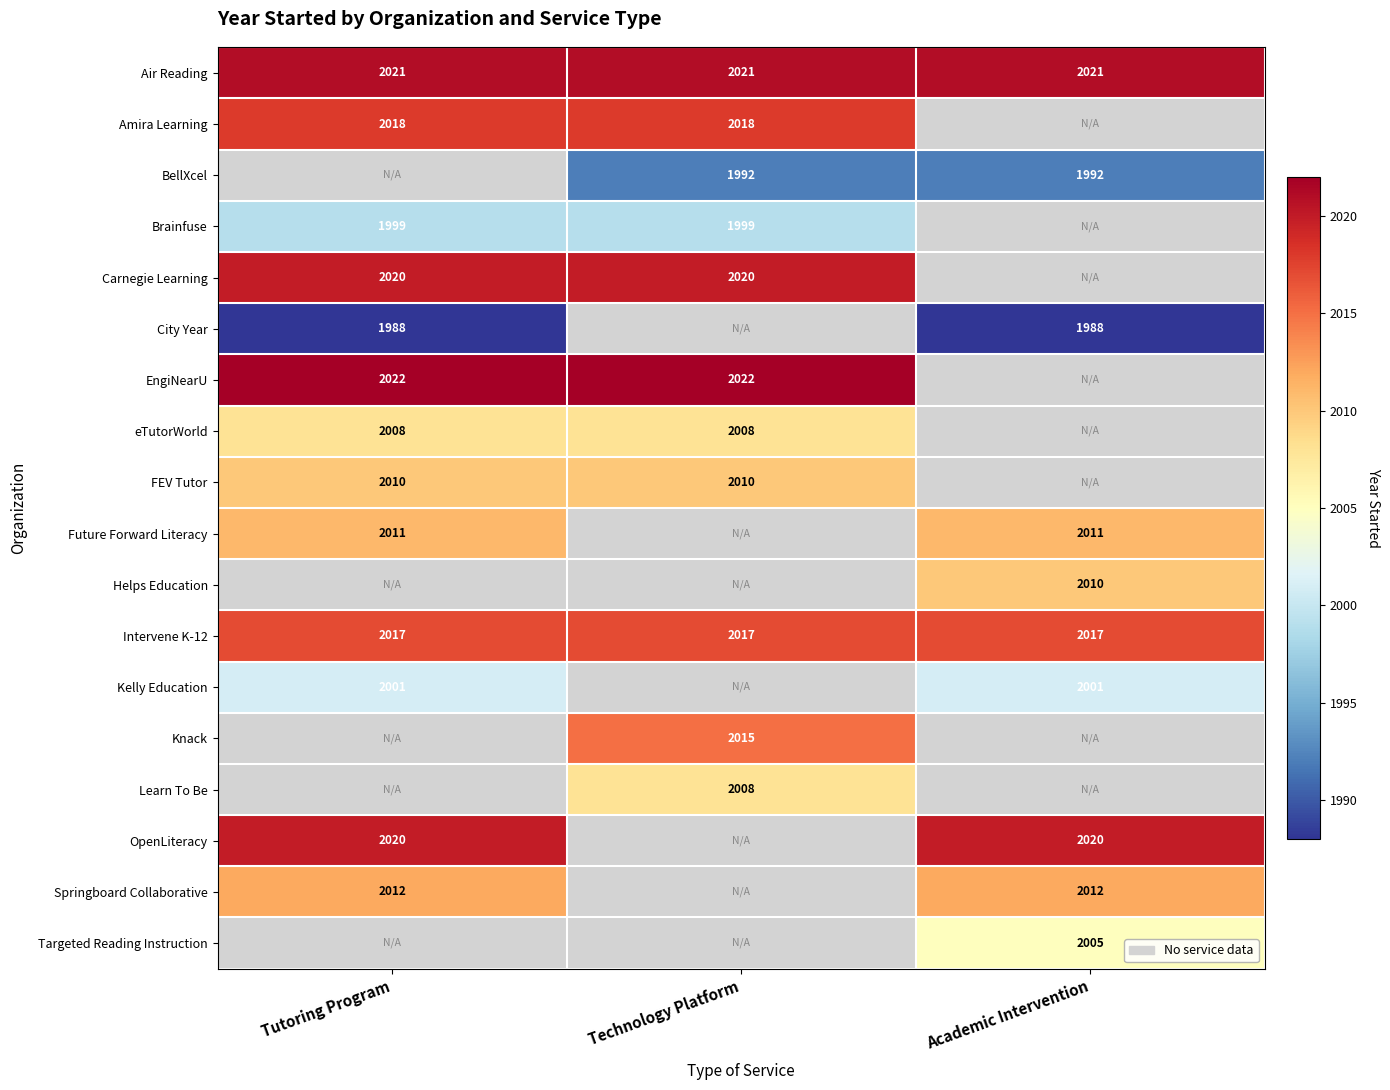

At which category does the chart reach its peak across all series?

Tutoring Program